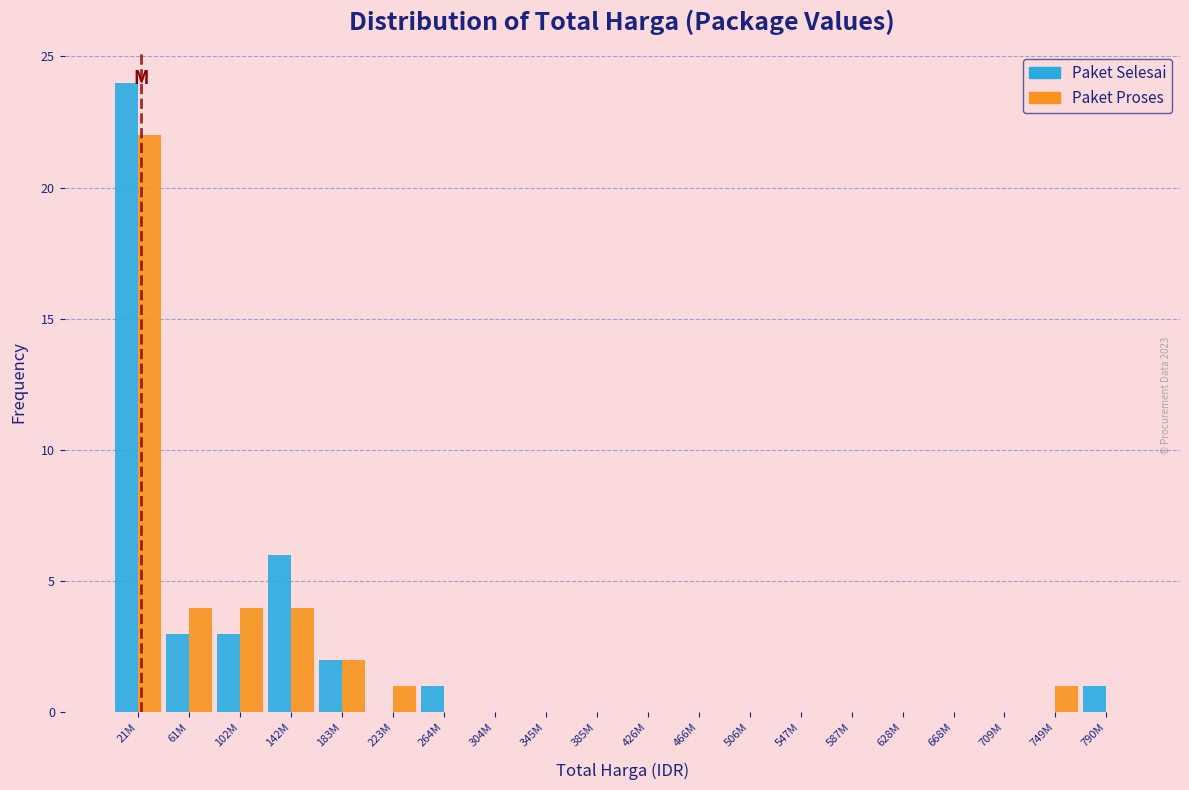

At which category does the chart reach its peak across all series?

21M